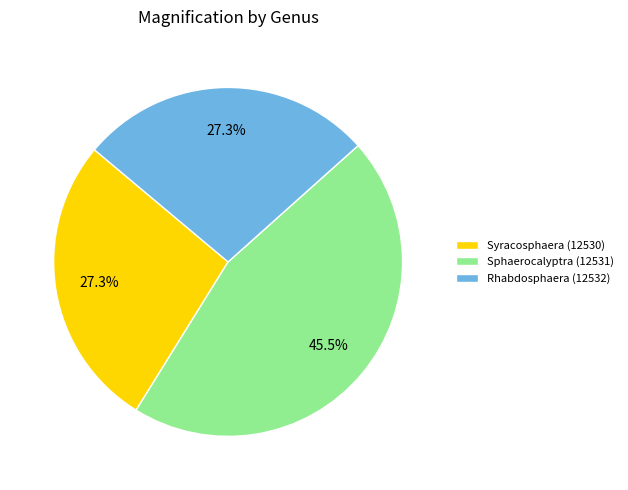

What is the largest slice in the pie chart?

Sphaerocalyptra (12531)